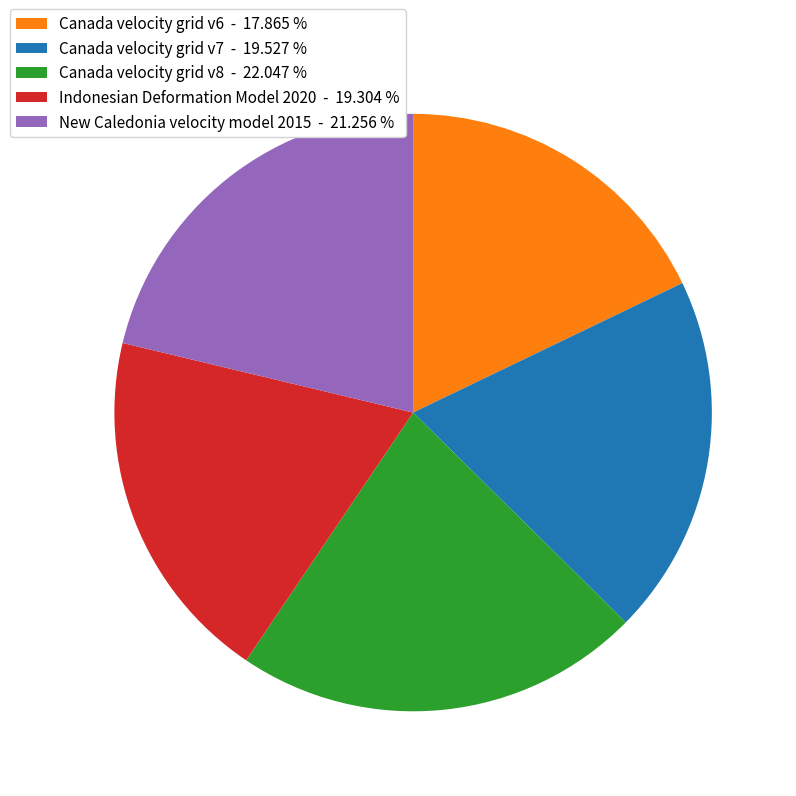

What is the ratio of the value at Indonesian Deformation Model 2020 - 19.304 % to the value at Canada velocity grid v8 - 22.047 %?

0.9